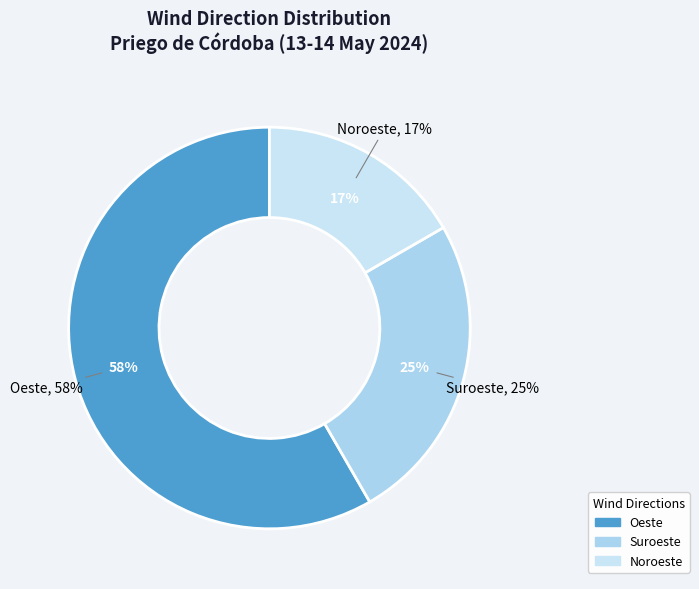

To the nearest percent, what is the combined percentage of Suroeste and Oeste?

83%